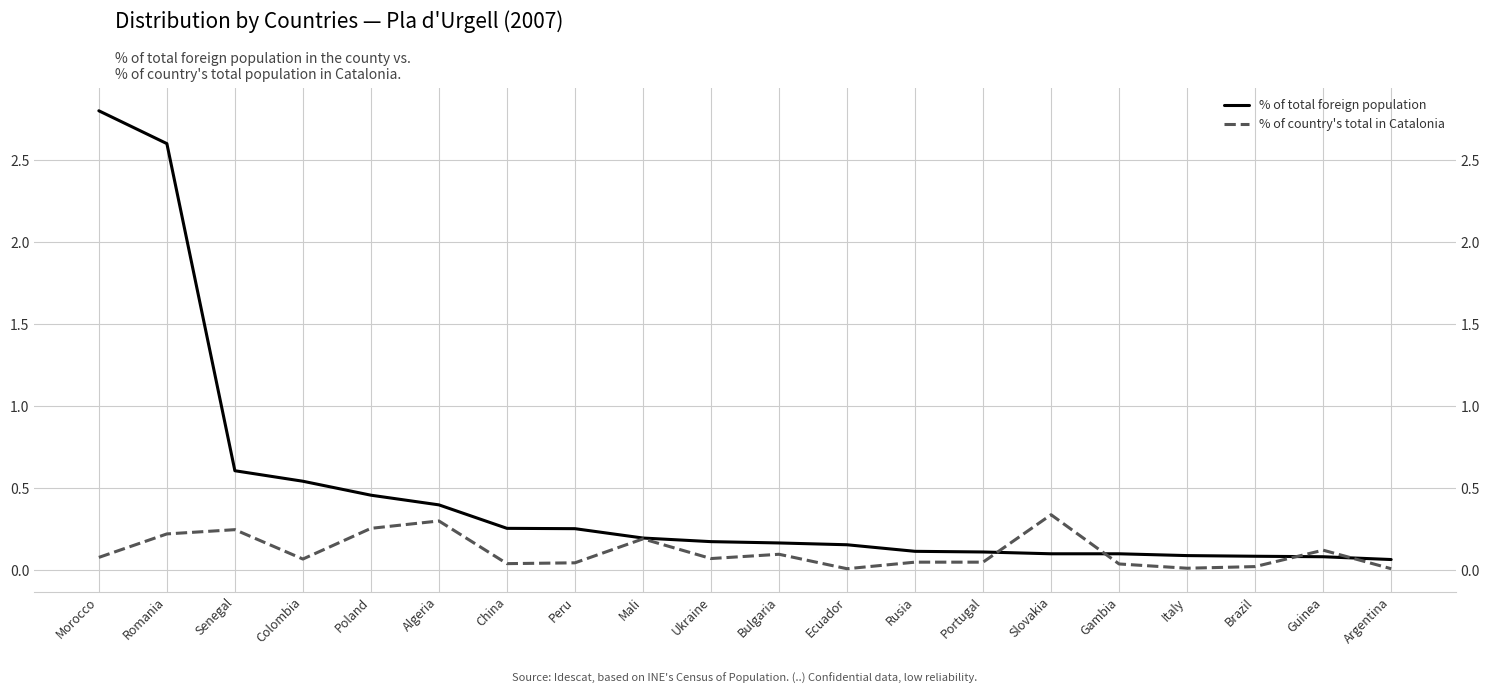

What are all the series names shown in the legend?

% of total foreign population, % of country's total in Catalonia